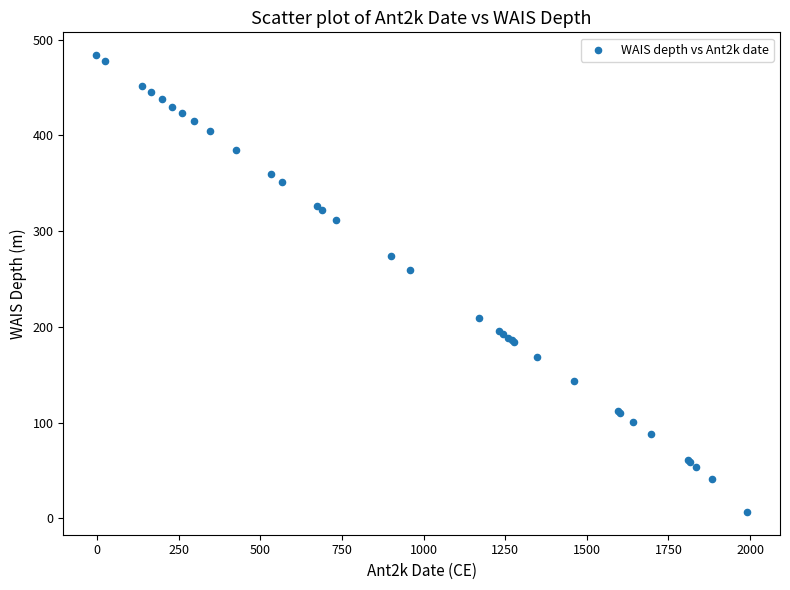

What Y value in the scatter plot is closest to 245?

259.3